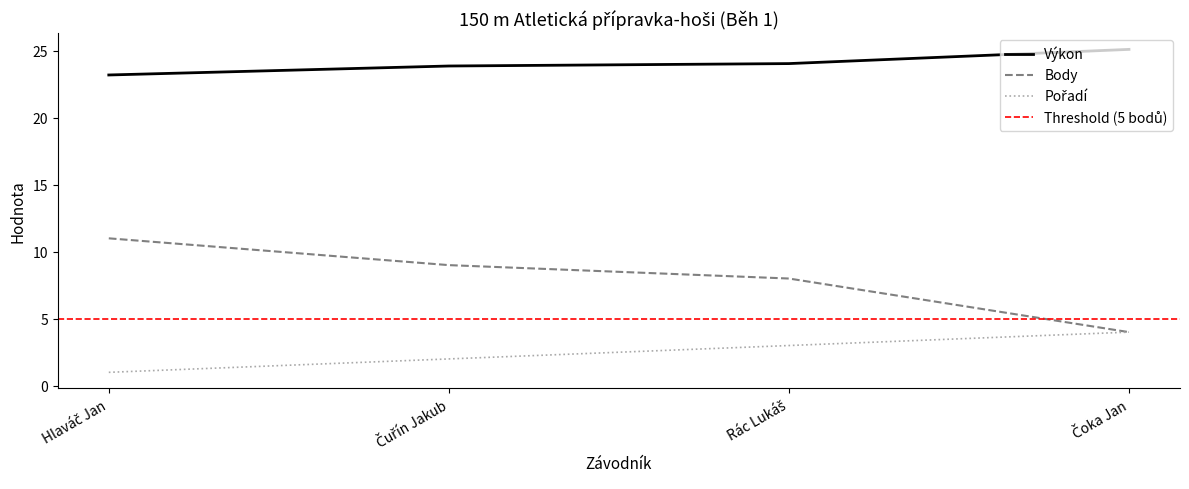

What are all the series names shown in the legend?

Výkon, Body, Pořadí